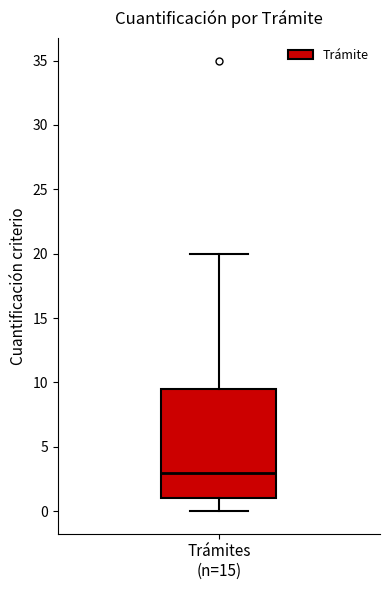

Where is the upper edge of the box for Trámites (n=15) on the y-axis? The values are not printed on the chart, so give them approximately, as read against the axis.

9.5